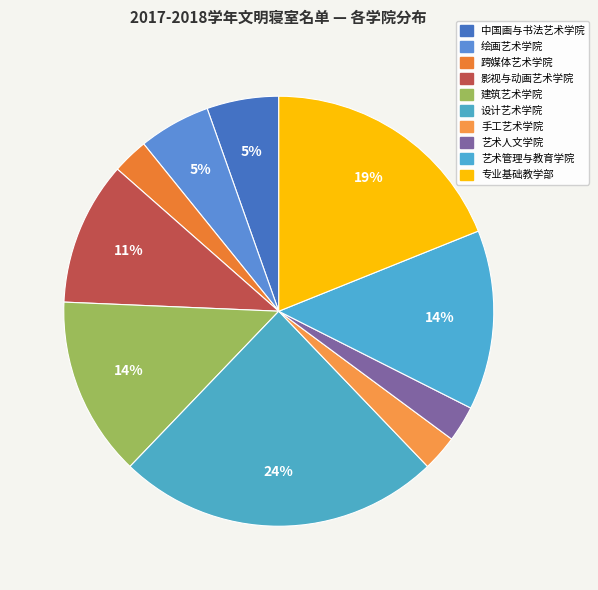

How many slices are in this pie chart?

10